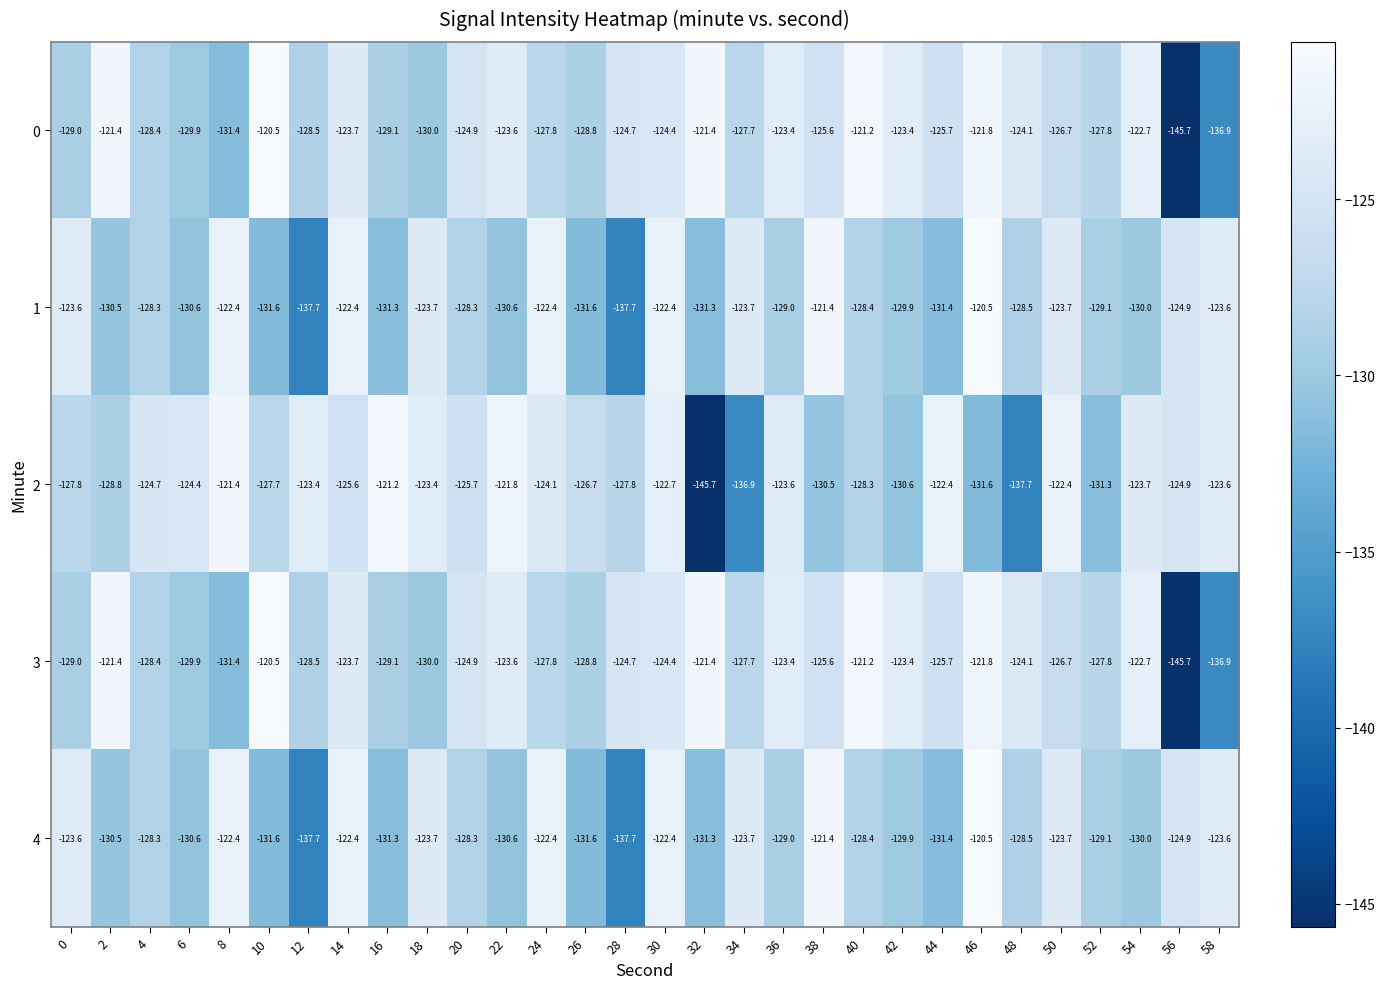

What is the total value across all series at 48?

-642.9